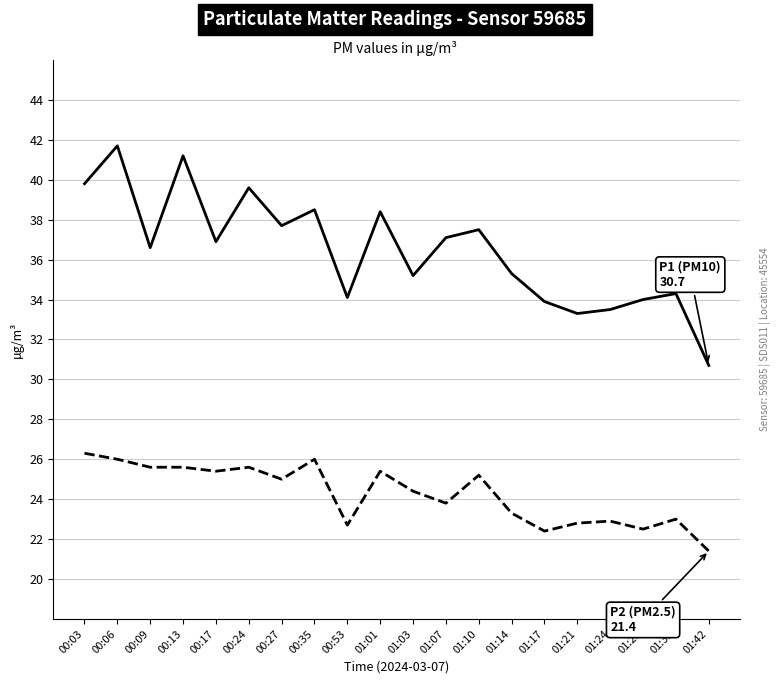

Count the number of categories in the chart.

20